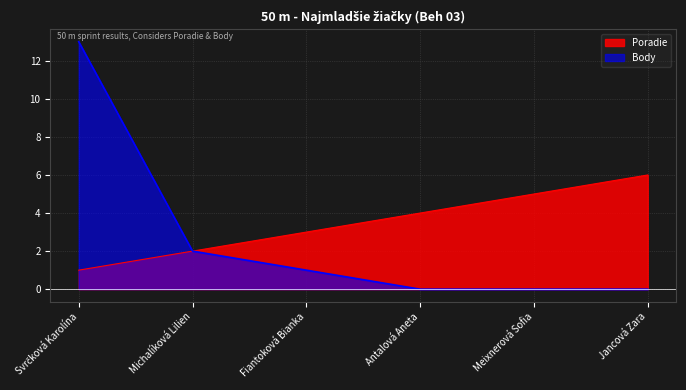

Which series has the largest total across all categories?

Poradie